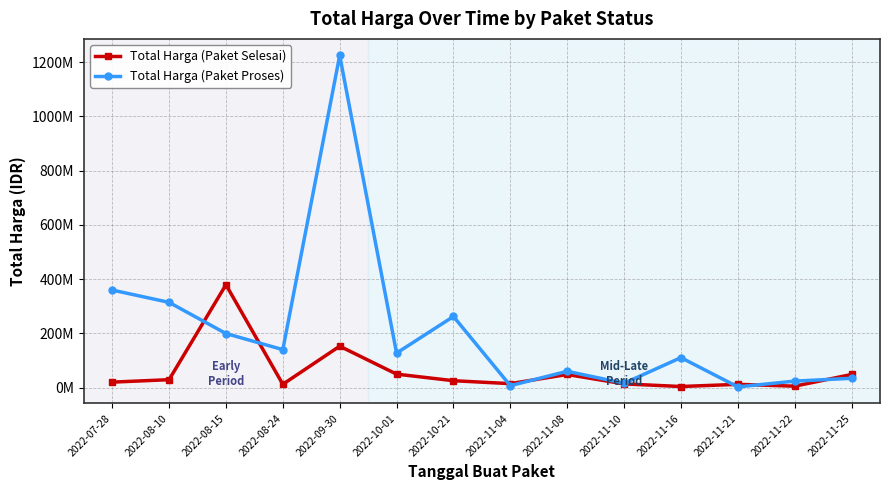

Which label corresponds to the smallest value in the chart?

2022-11-21